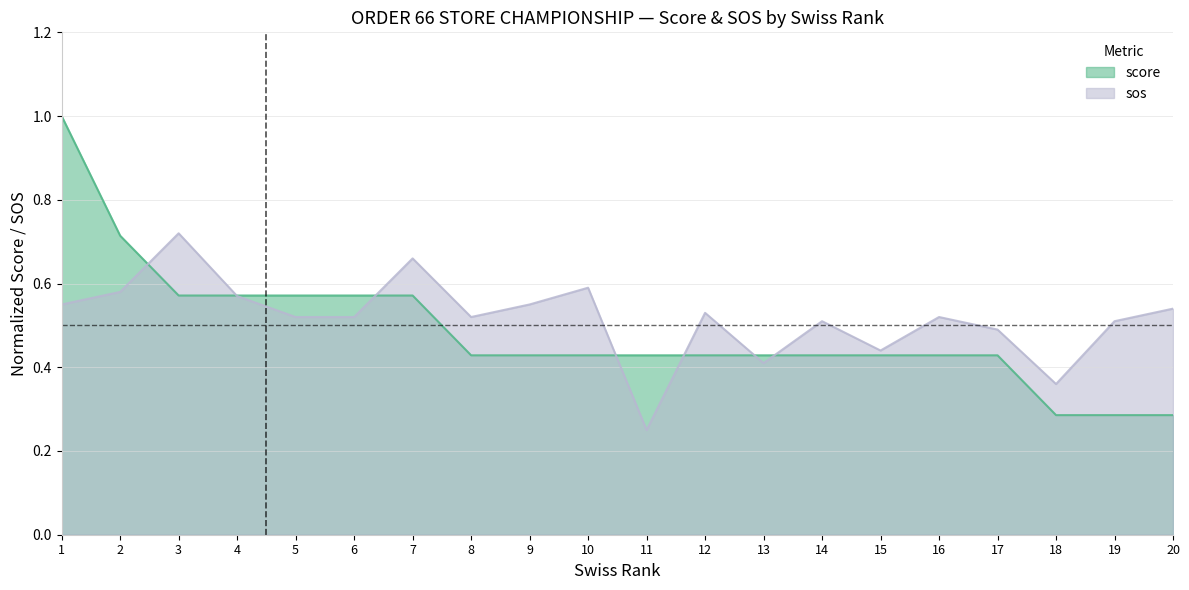

Rank the series by their maximum value, from lowest to highest.

sos, score